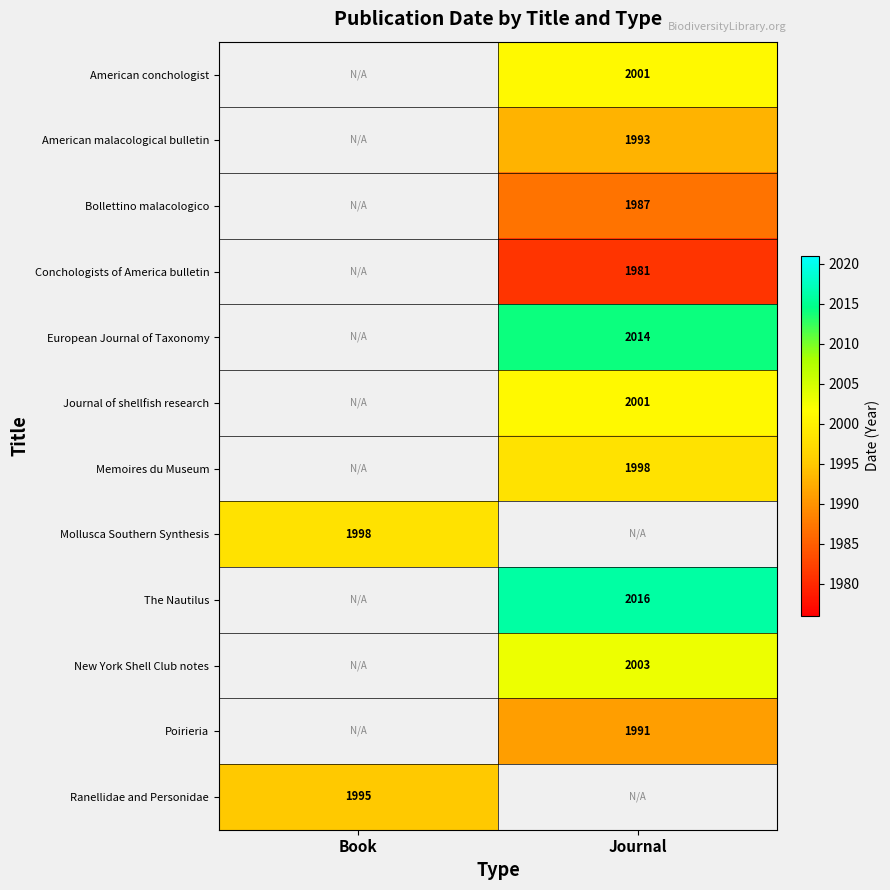

How many categories are shown in the chart?

2